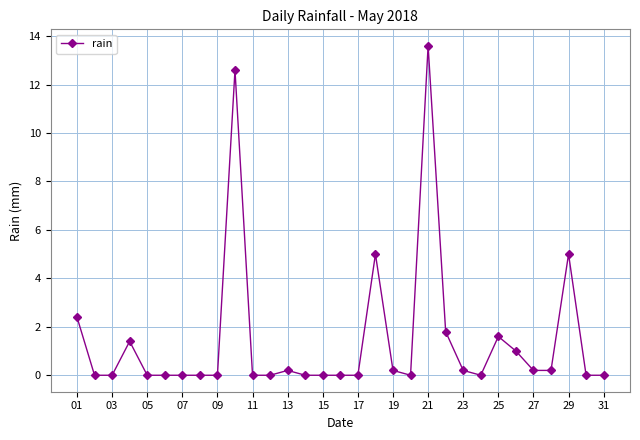

True or false: the data has more than 0 interior local peaks.

True